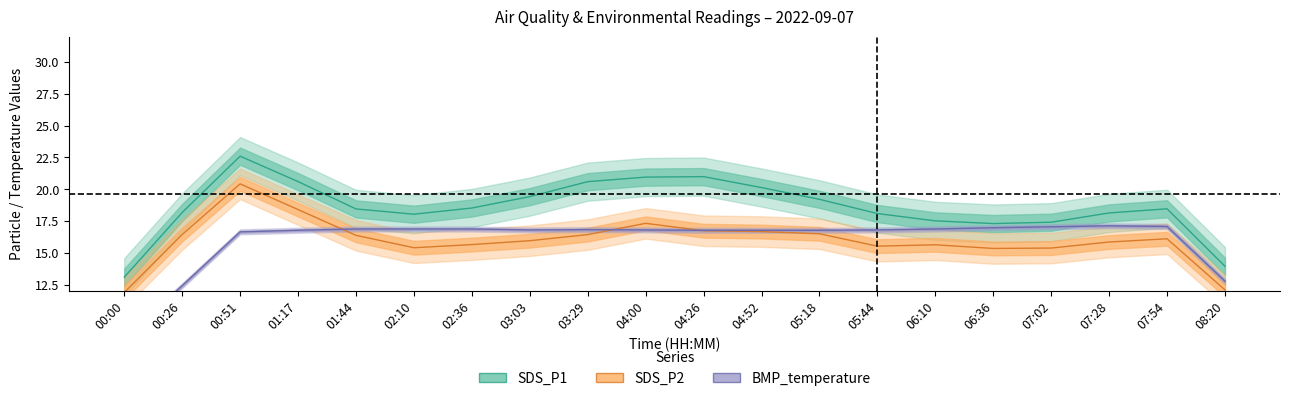

At which label does BMP_temperature reach its peak?

07:02